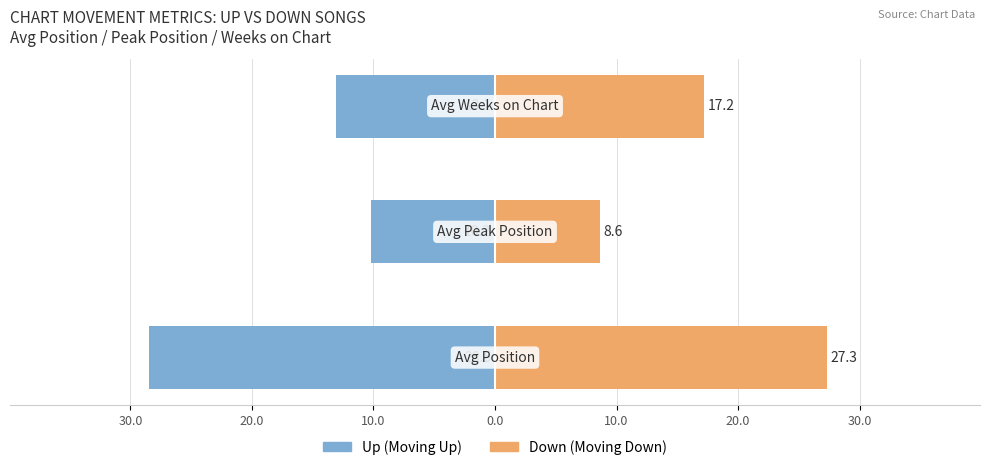

What are all the series names shown in the legend?

Up, Down